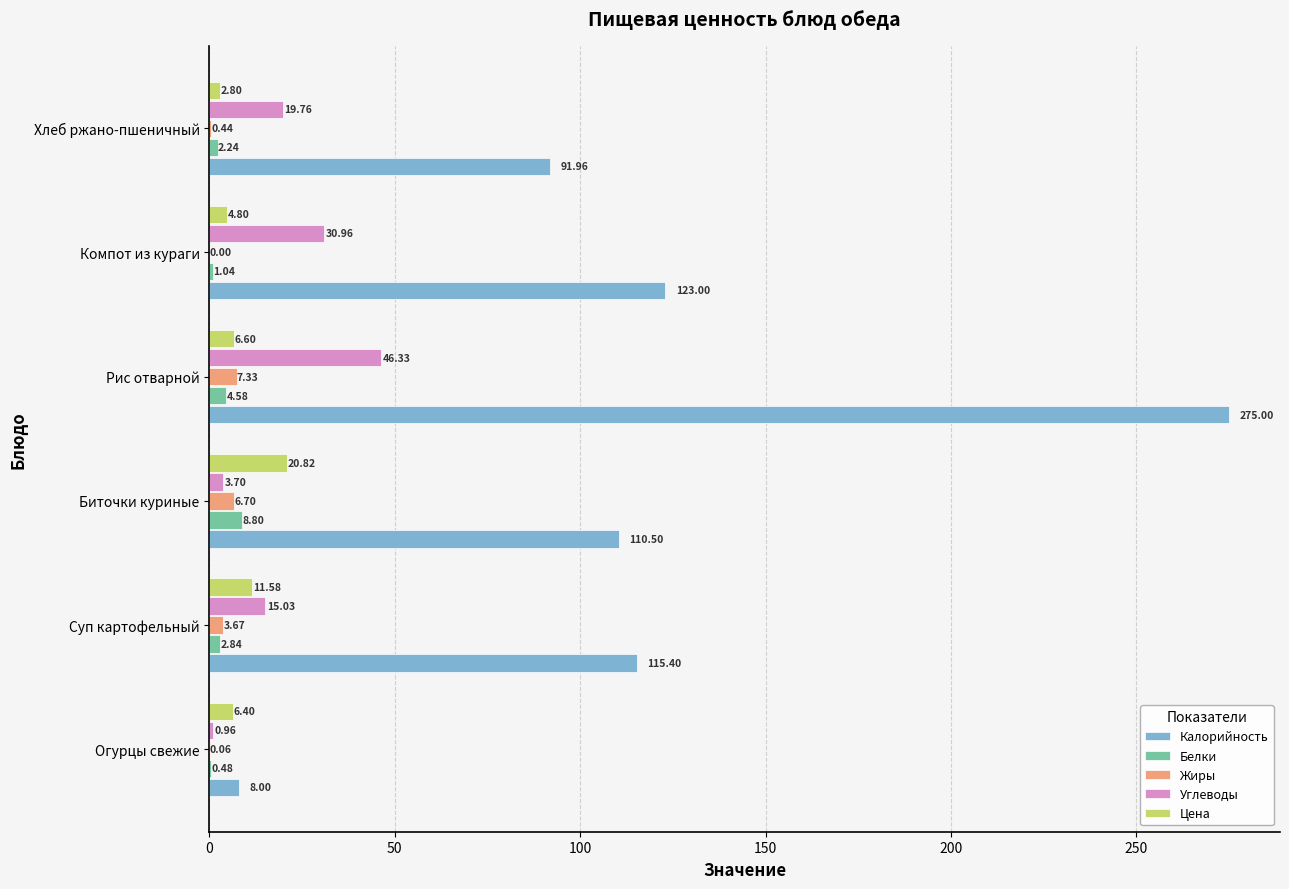

What is the average value of the Углеводы series?

19.5